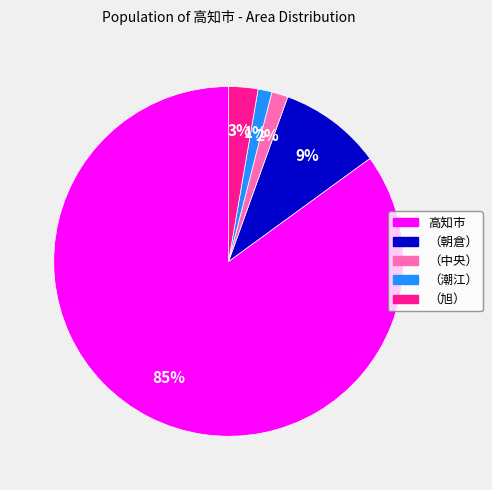

Which slice is the largest?

高知市